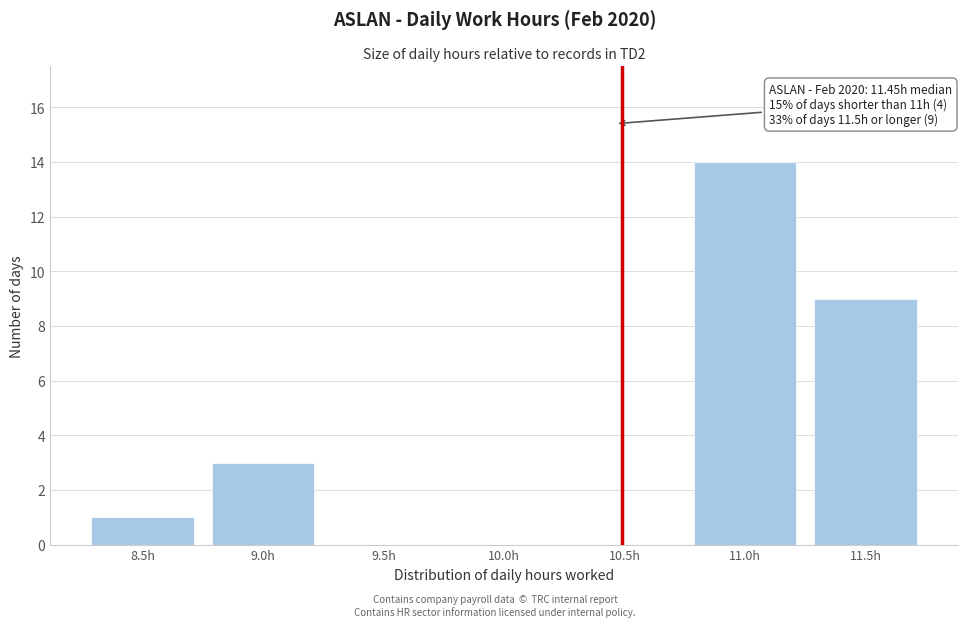

Reading left to right, transcribe all the data shown in this chart.

8.5h=1	9.0h=3	9.5h=0	10.0h=0	10.5h=0	11.0h=14	11.5h=9